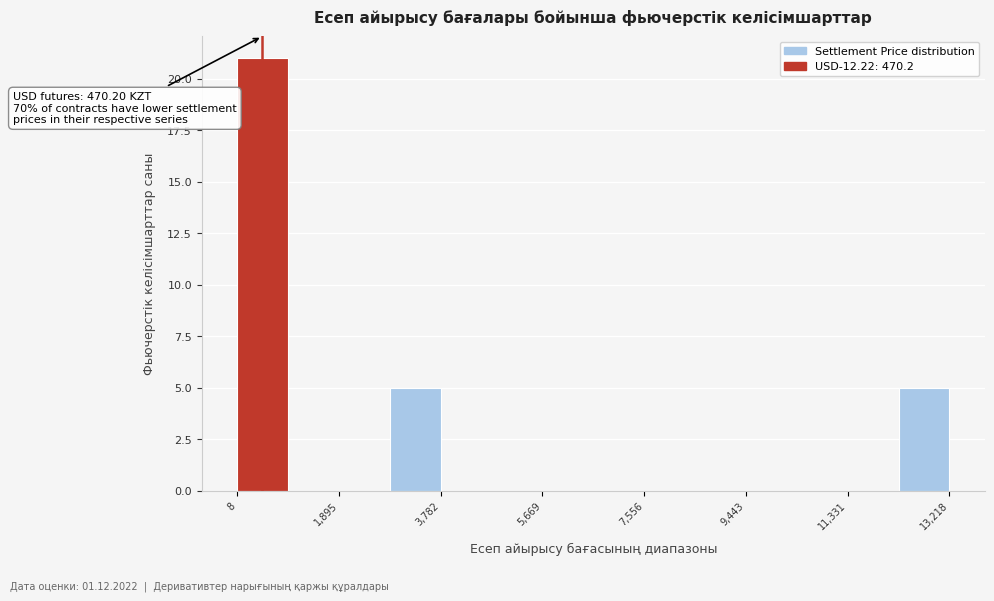

Over which range of the x-axis is the bar tallest?

0 to 1000